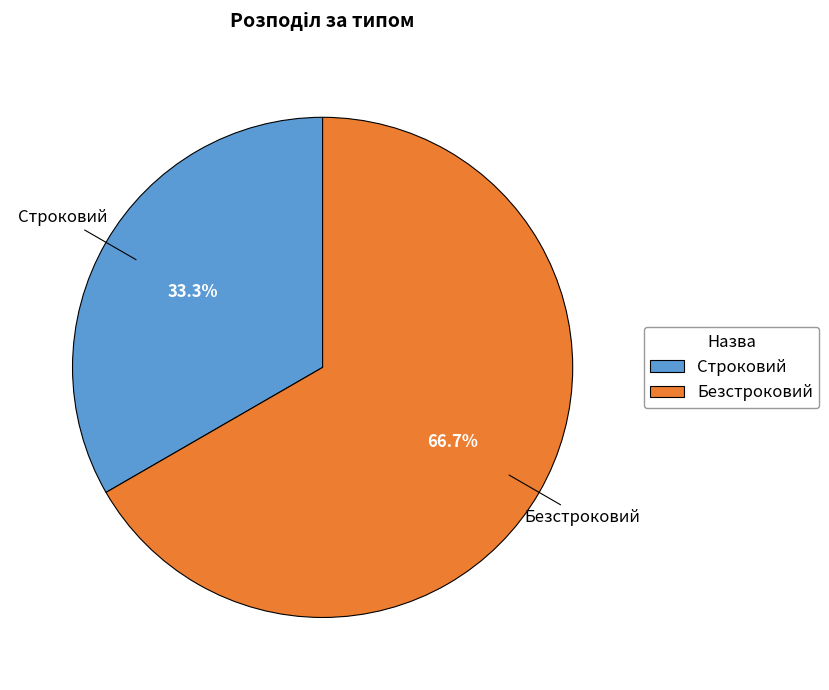

Which has a higher value, Безстроковий or Строковий?

Безстроковий